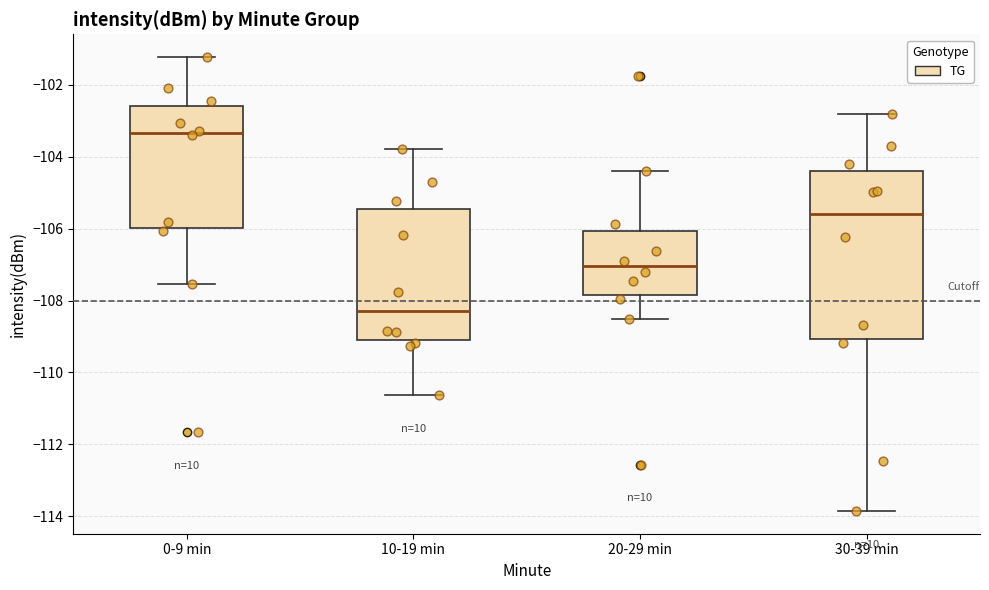

Comparing the boxes themselves (not the whiskers), which one is the tallest?

30-39 min